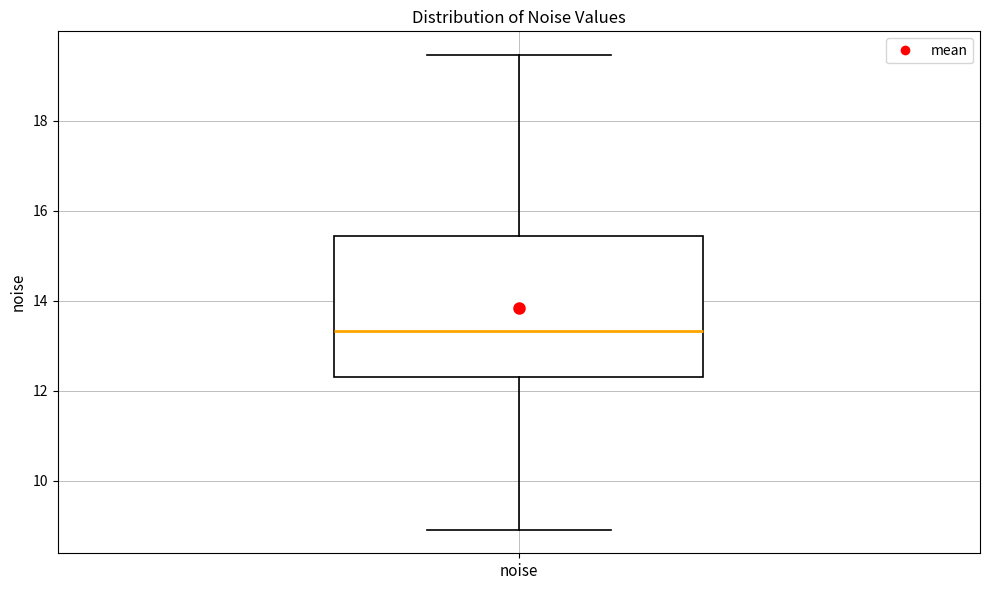

Where is the lower edge of the box for noise on the y-axis? The values are not printed on the chart, so give them approximately, as read against the axis.

12.4